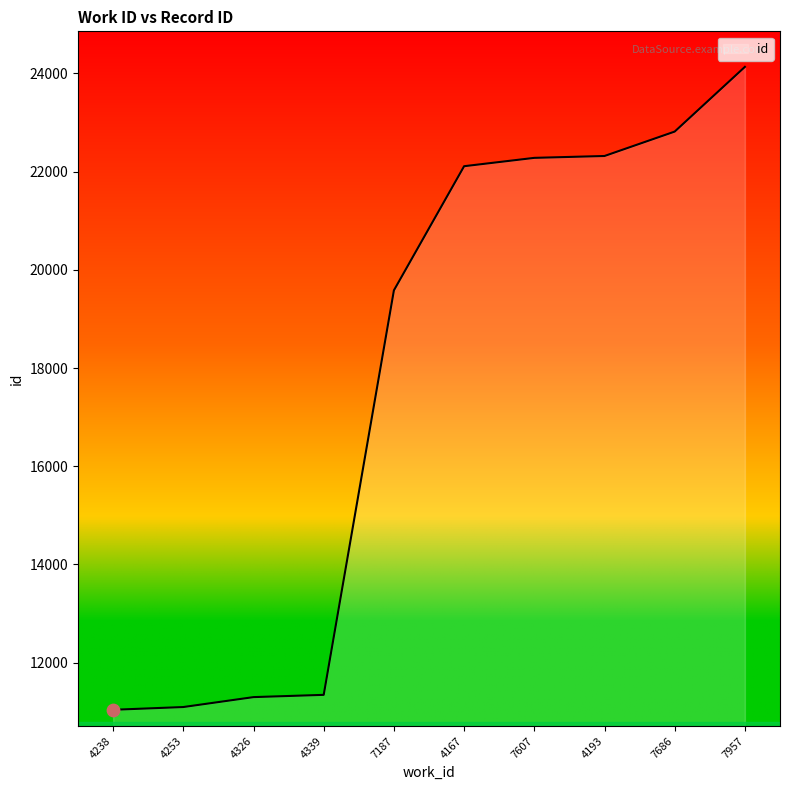

Between 7187 and 4339, which is larger?

7187